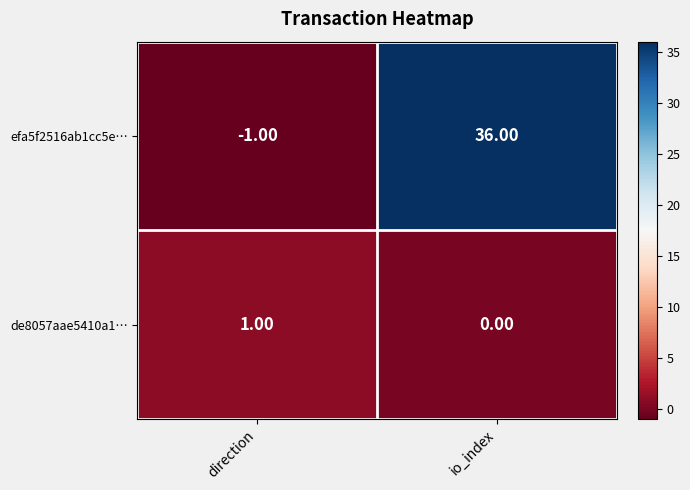

What is the sum of all efa5f2516ab1cc5e… values?

35